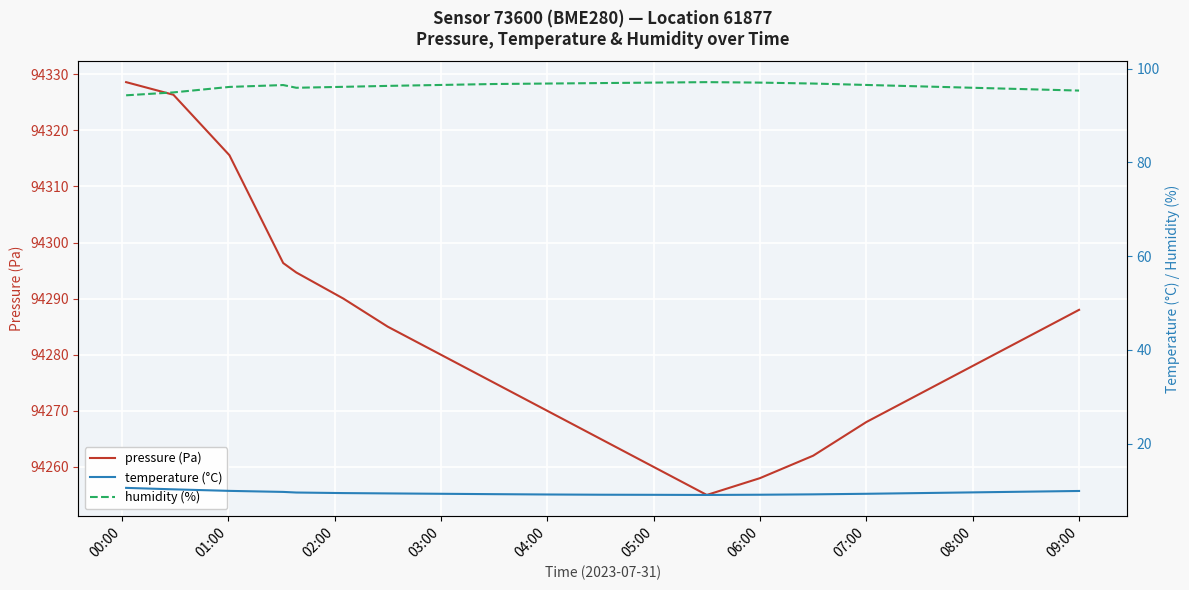

The temperature (°C) series shows 15.4 at 07:00. True or false?

False